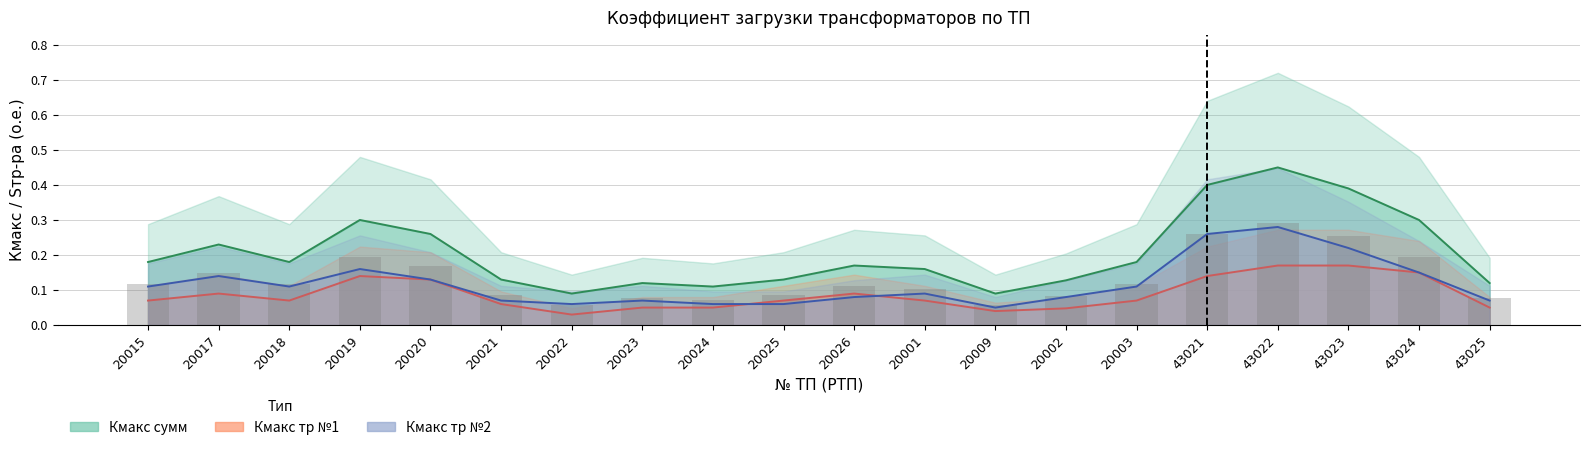

The value of Кмакс тр №2 at 20019 is 0.2. True or false?

True